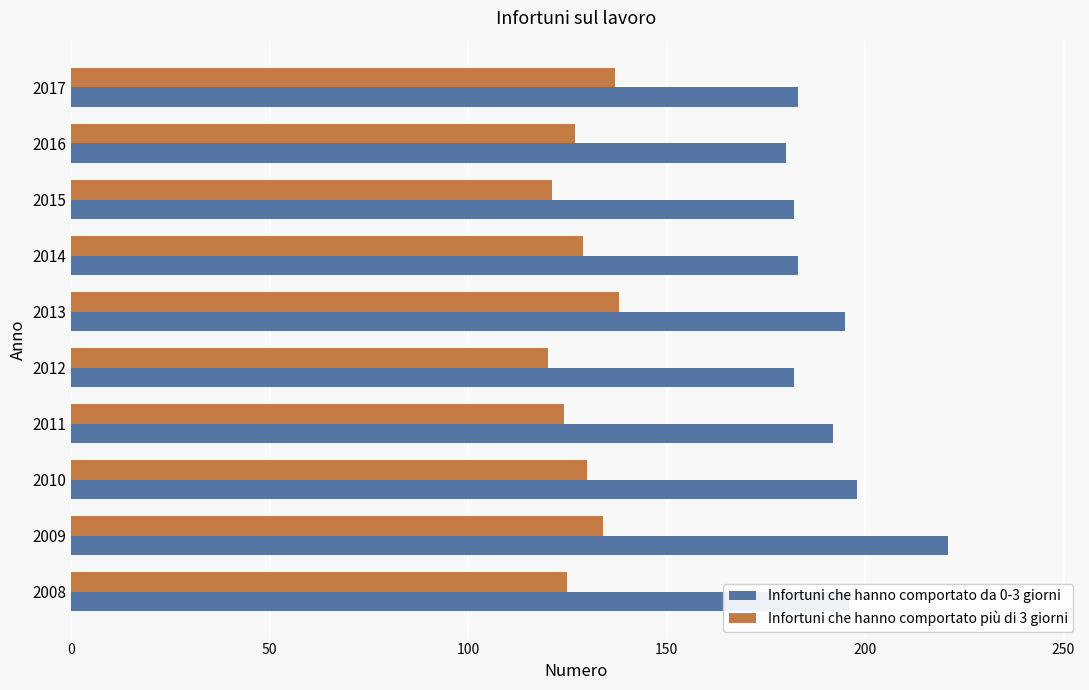

What is the difference between the highest and lowest values at 2012?

62